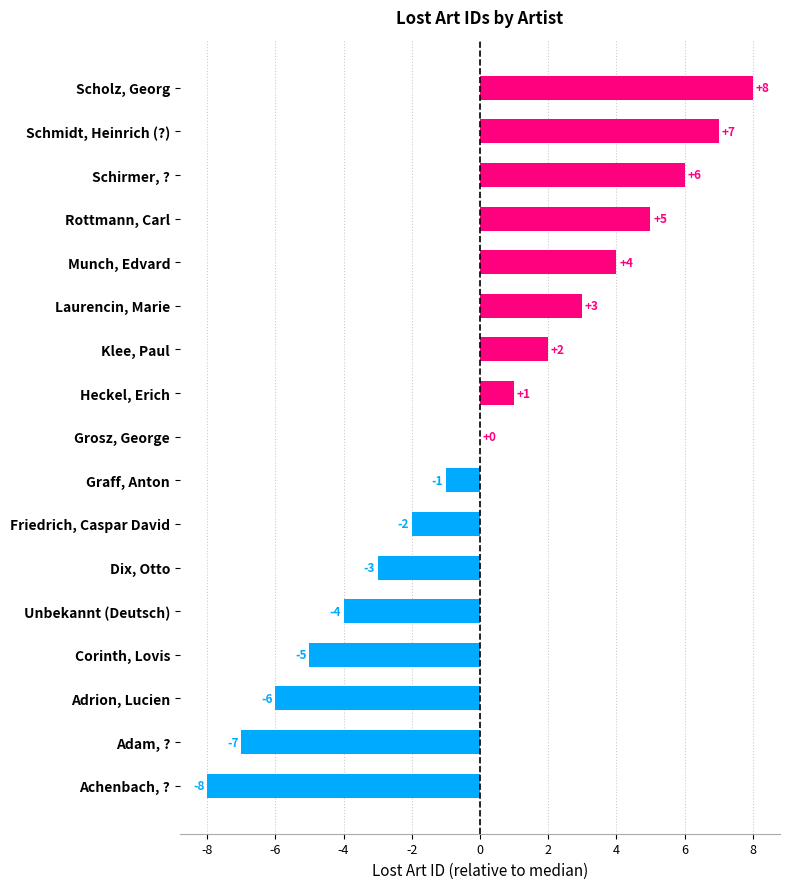

What is the greatest value displayed?

8